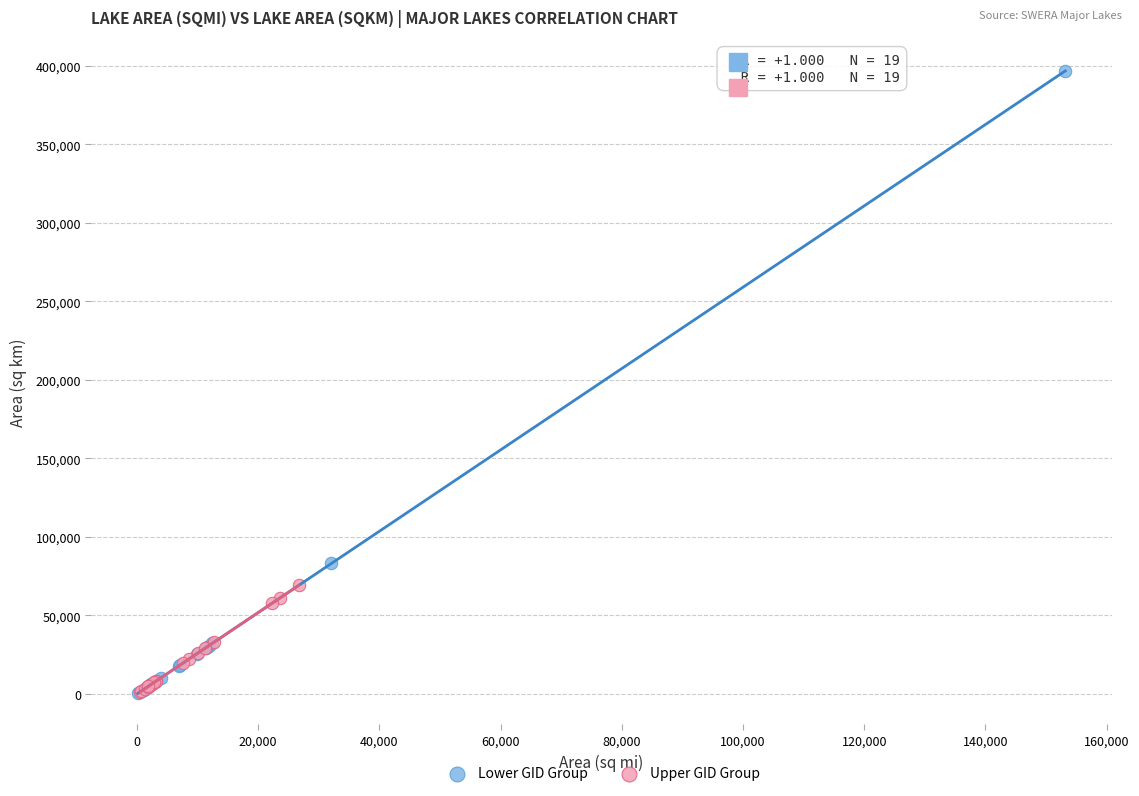

Which series contains the highest Y value?

Lower GID Group